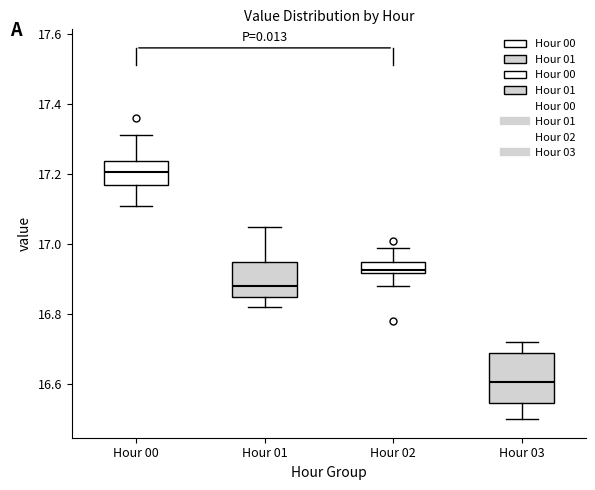

Comparing the boxes themselves (not the whiskers), which one is the tallest?

Hour 03